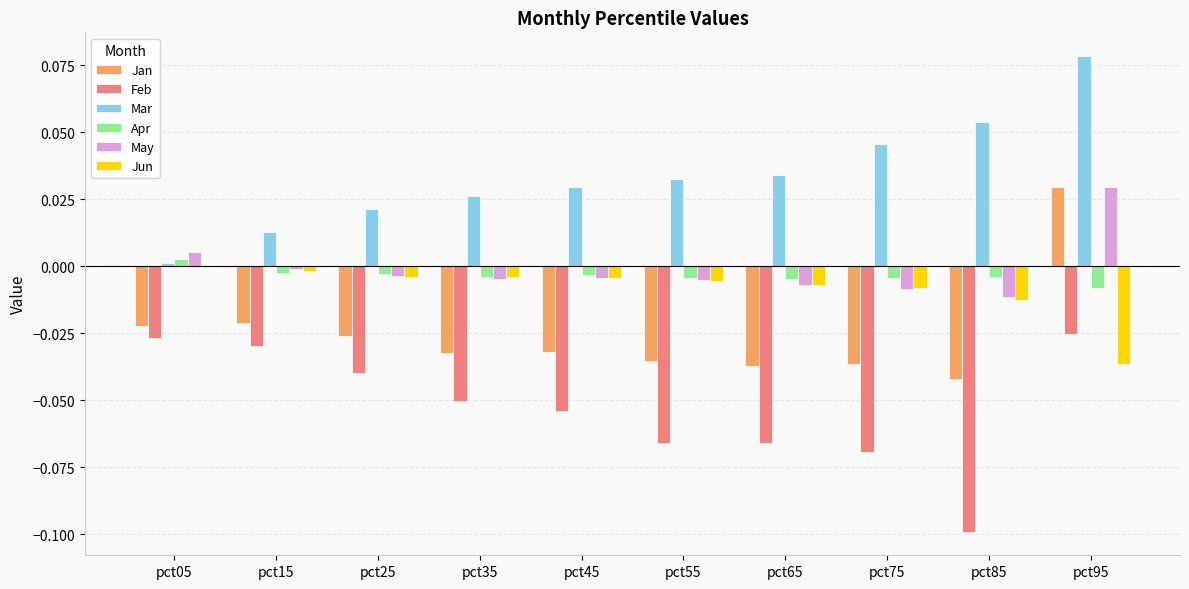

At which label does Mar reach its peak?

pct95